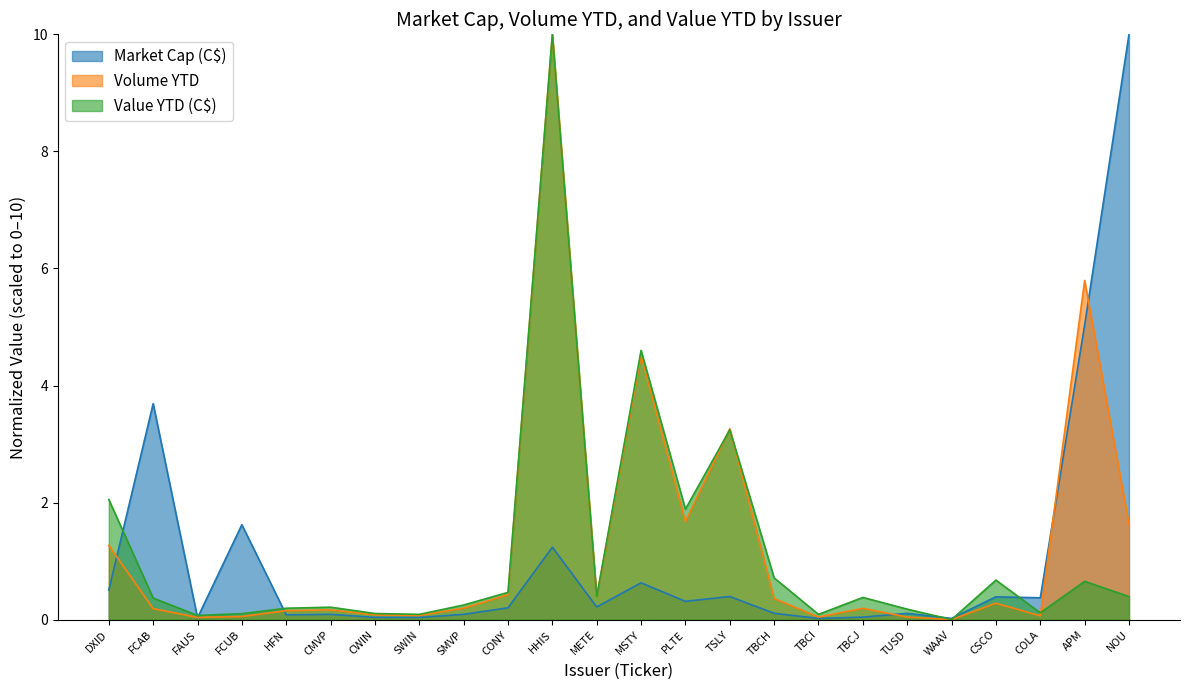

How many interior local valleys does the Volume YTD series have?

7